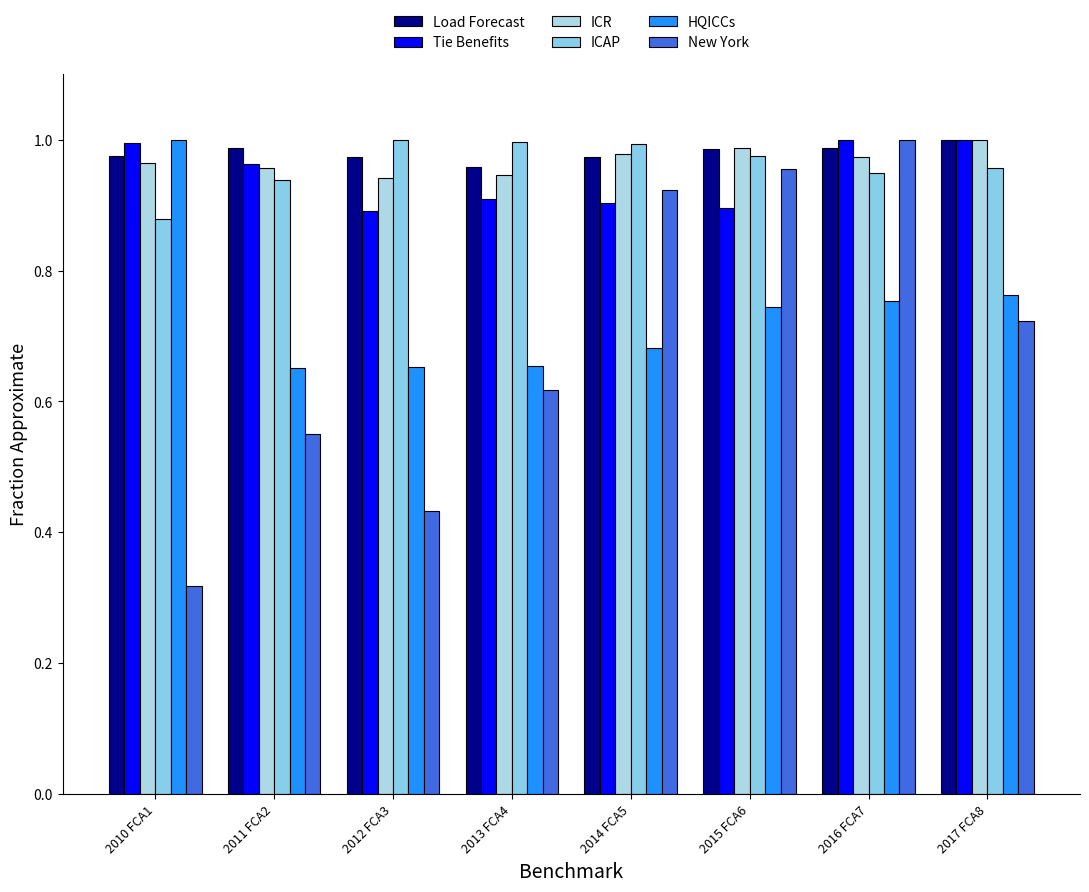

How many categories are shown in the chart?

8